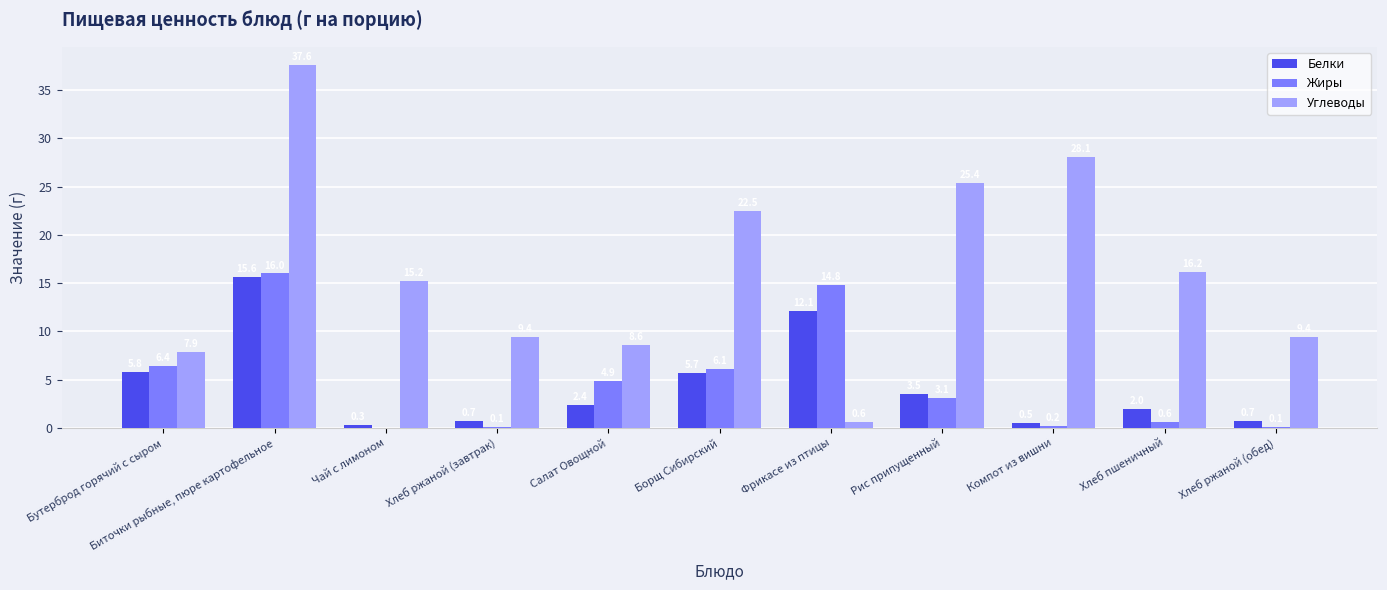

How many data points in Жиры are above 3?

6